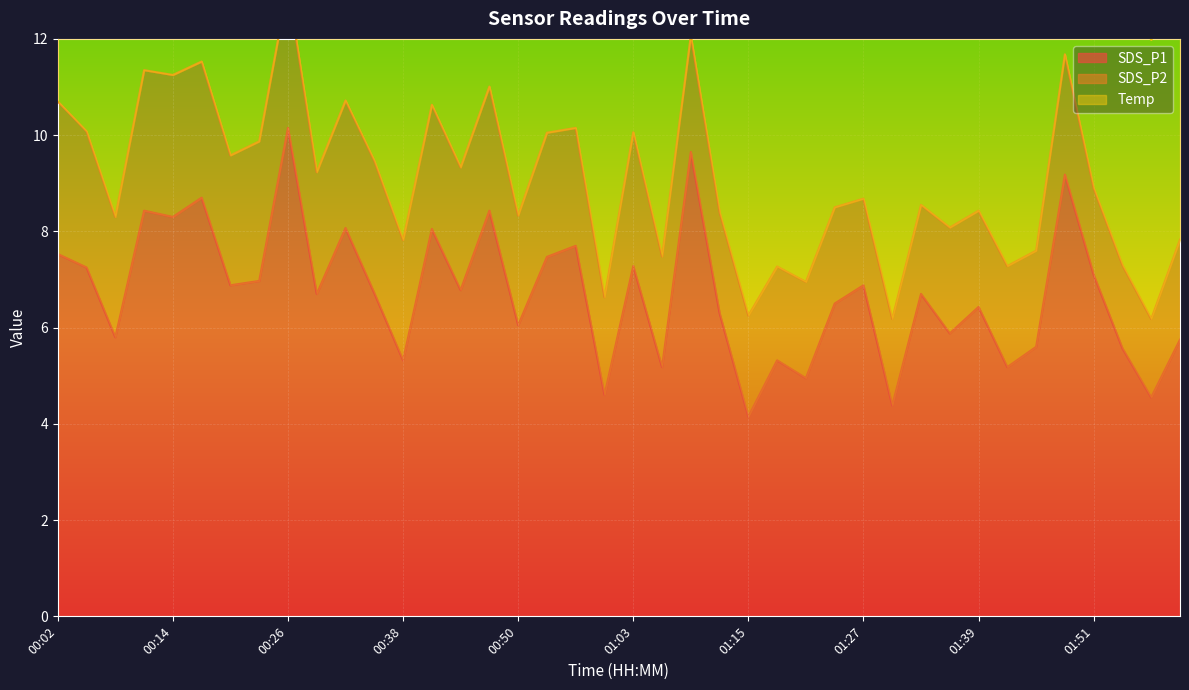

At which category does SDS_P1 reach its first local peak?

00:11